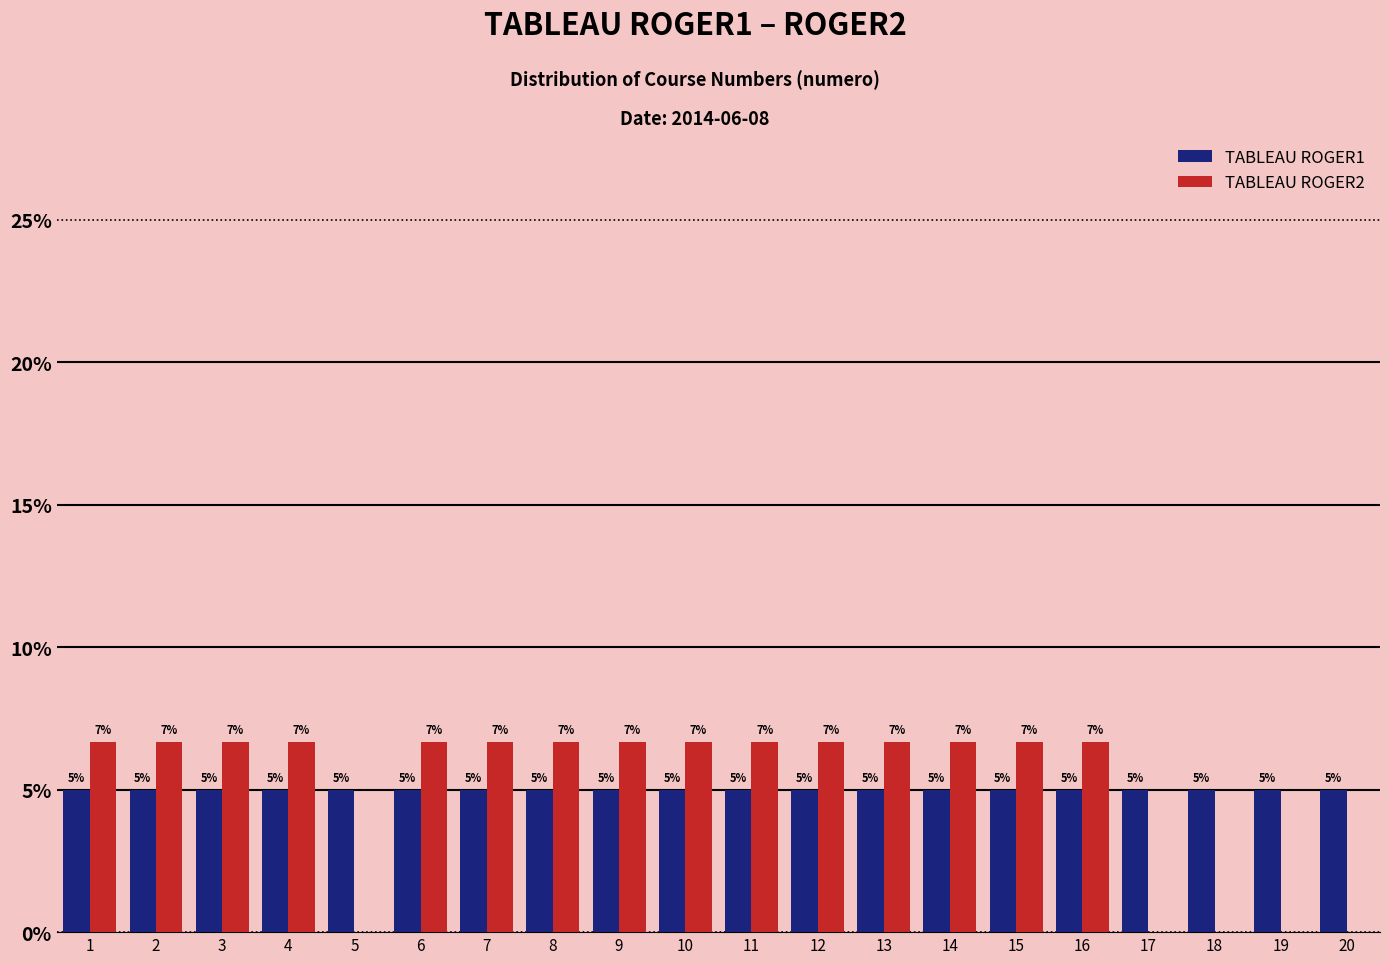

What is the maximum value for TABLEAU ROGER2?

6.7